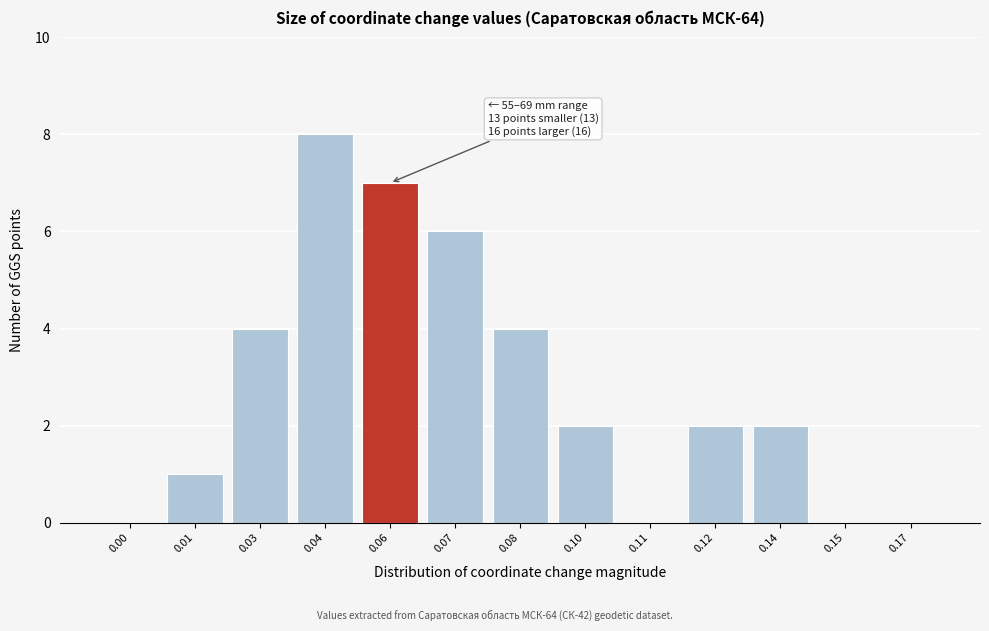

Reading right to left, list all the values displayed in this chart.

0.17=0	0.15=0	0.14=2	0.12=2	0.11=0	0.10=2	0.08=4	0.07=6	0.06=7	0.04=8	0.03=4	0.01=1	0.00=0